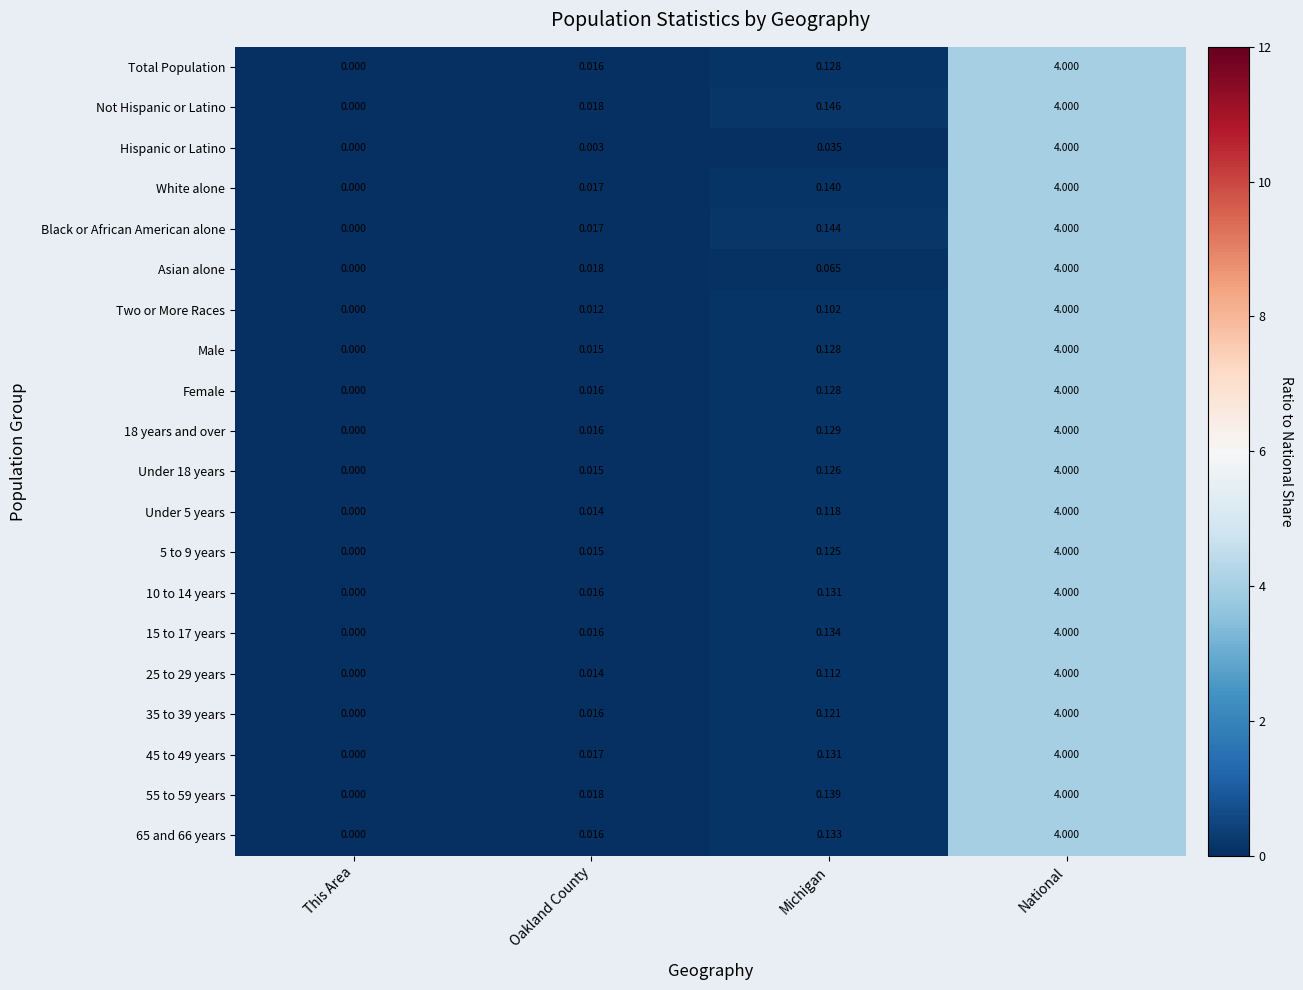

What is the maximum value shown in the chart?

4.0